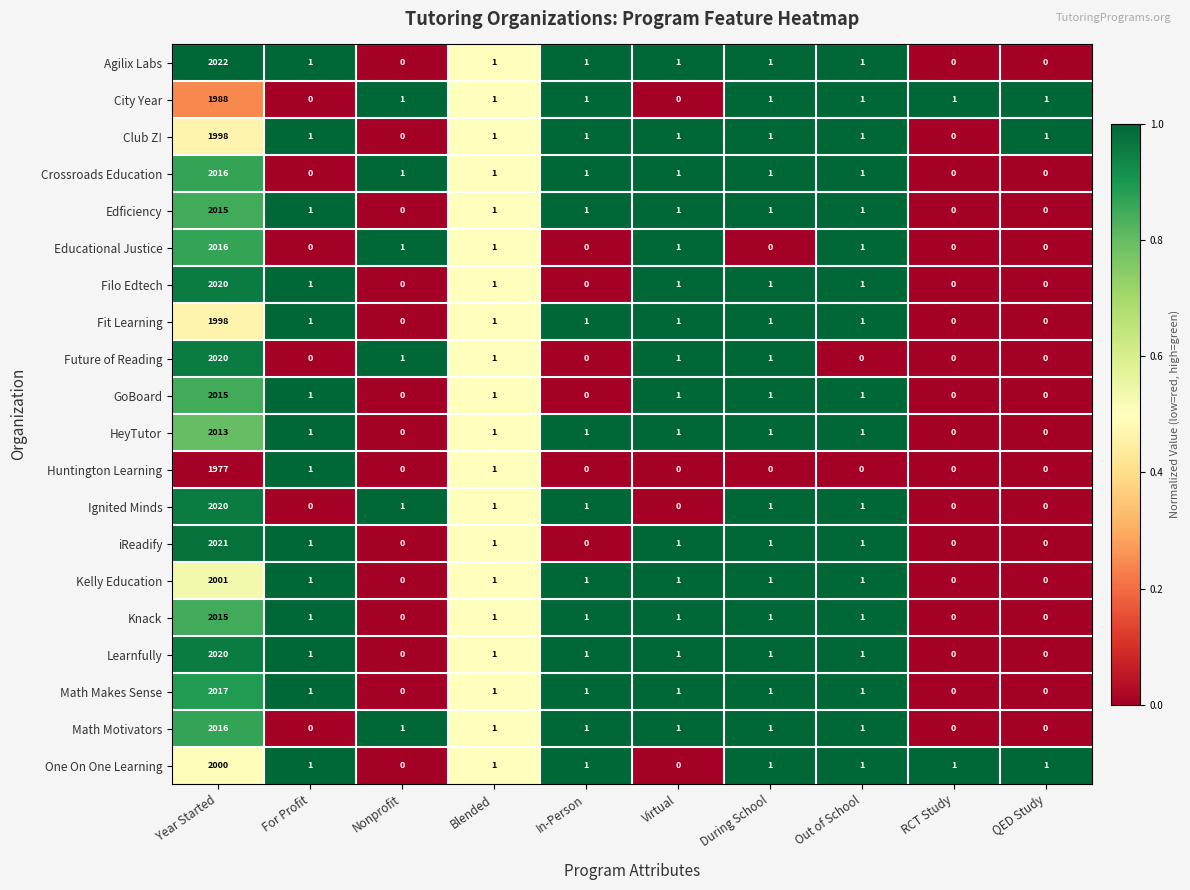

Which series changed the most between Year Started and Virtual?

Agilix Labs